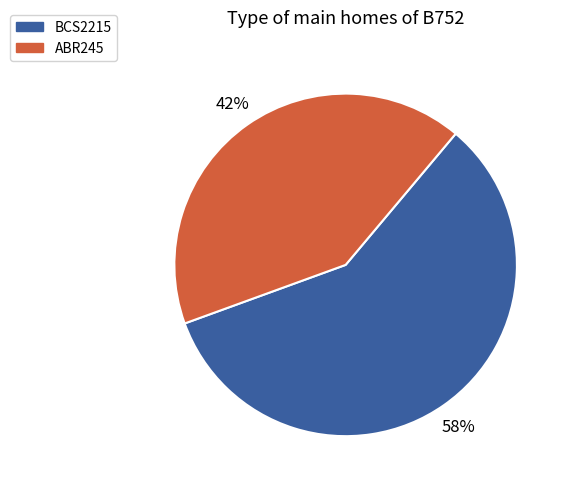

How many slices are in this pie chart?

2